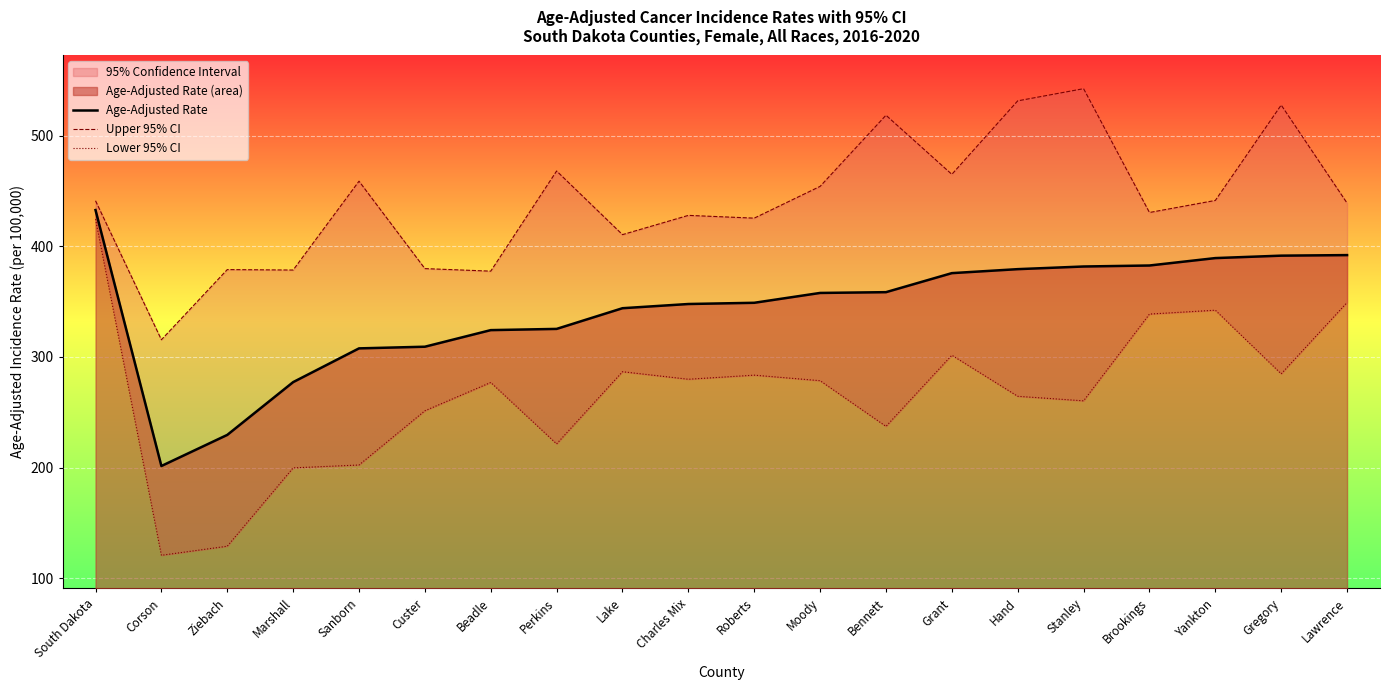

True or false: Upper 95% CI and Age-Adjusted Rate intersect in this chart.

False